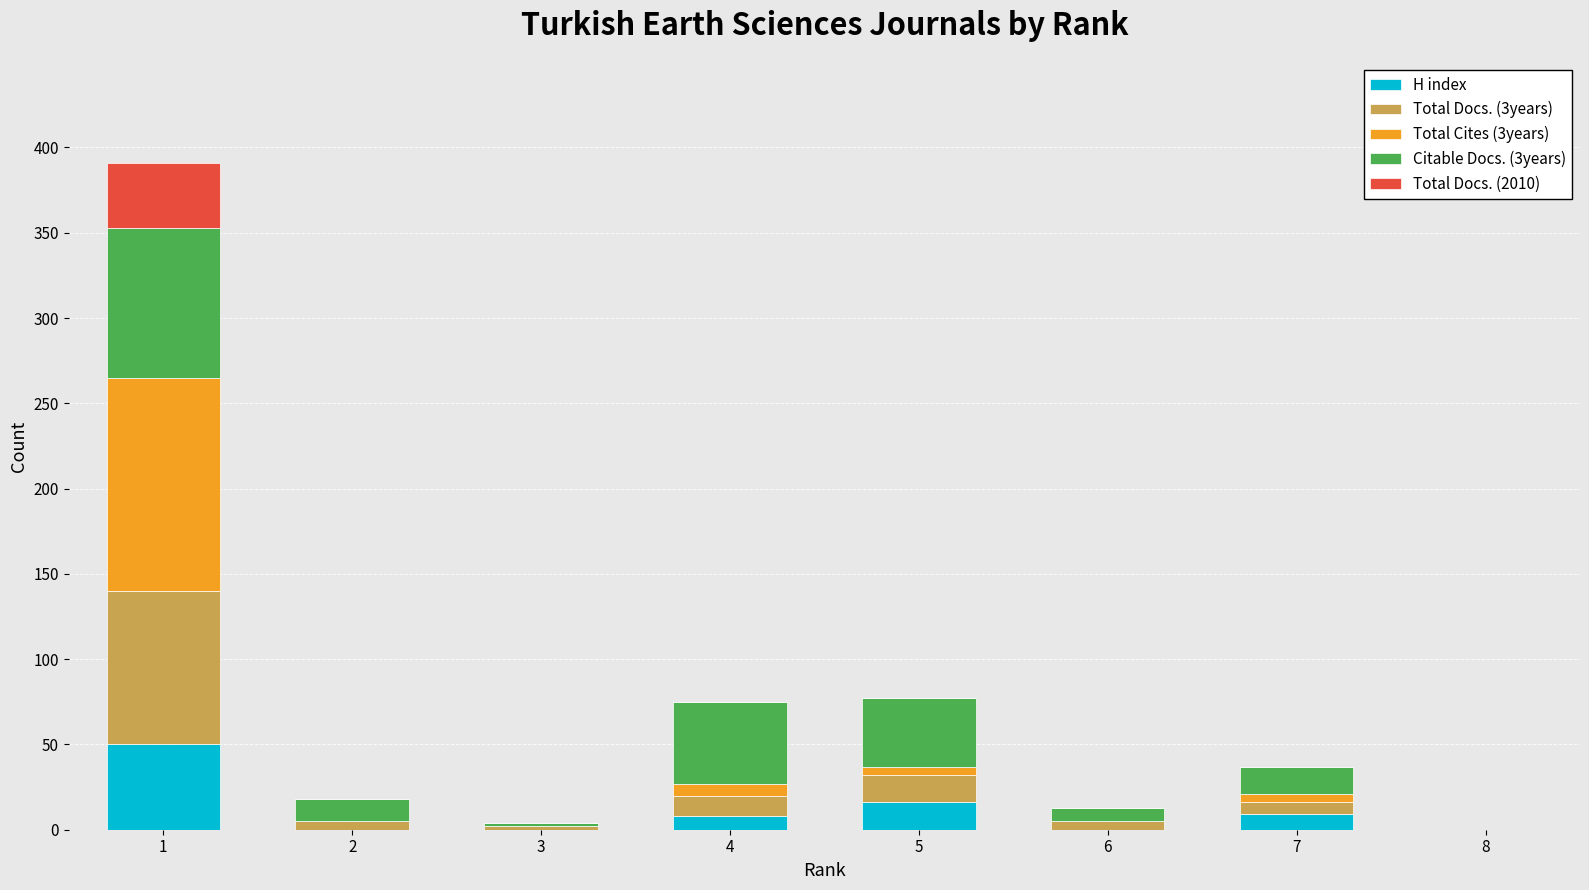

What is the highest value of the H index series?

50